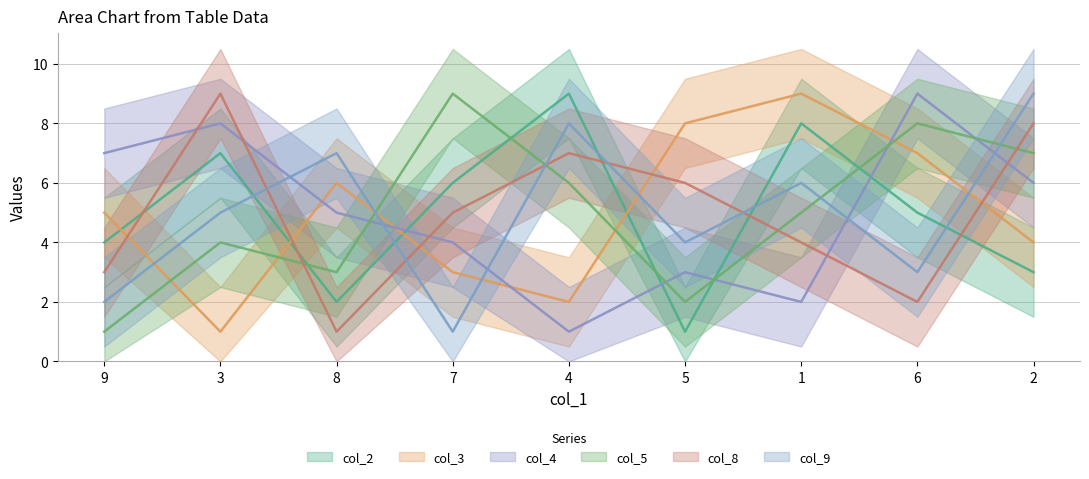

What is the sum of the col_2 values at 2 and 7?

9